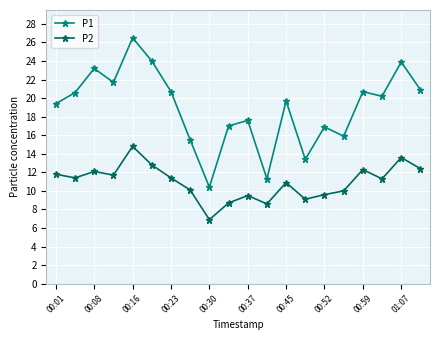

How many interior local peaks does the P2 series have?

6